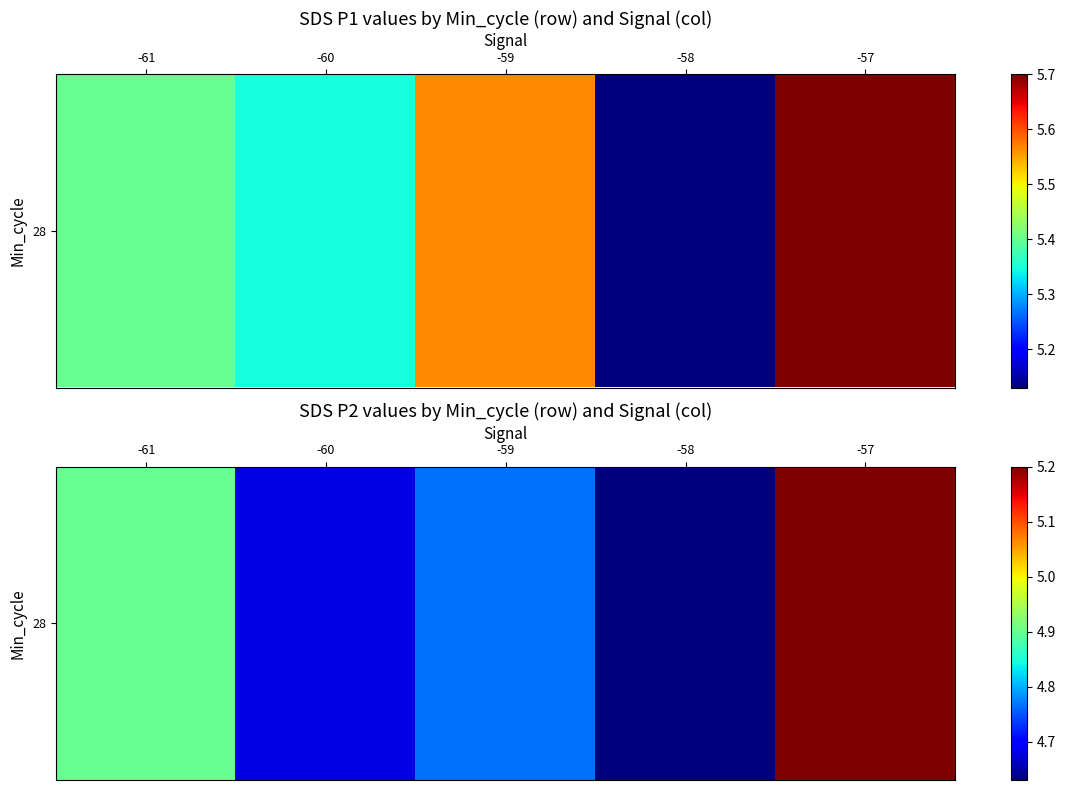

What is the change in value from -61 to -59?

-0.1